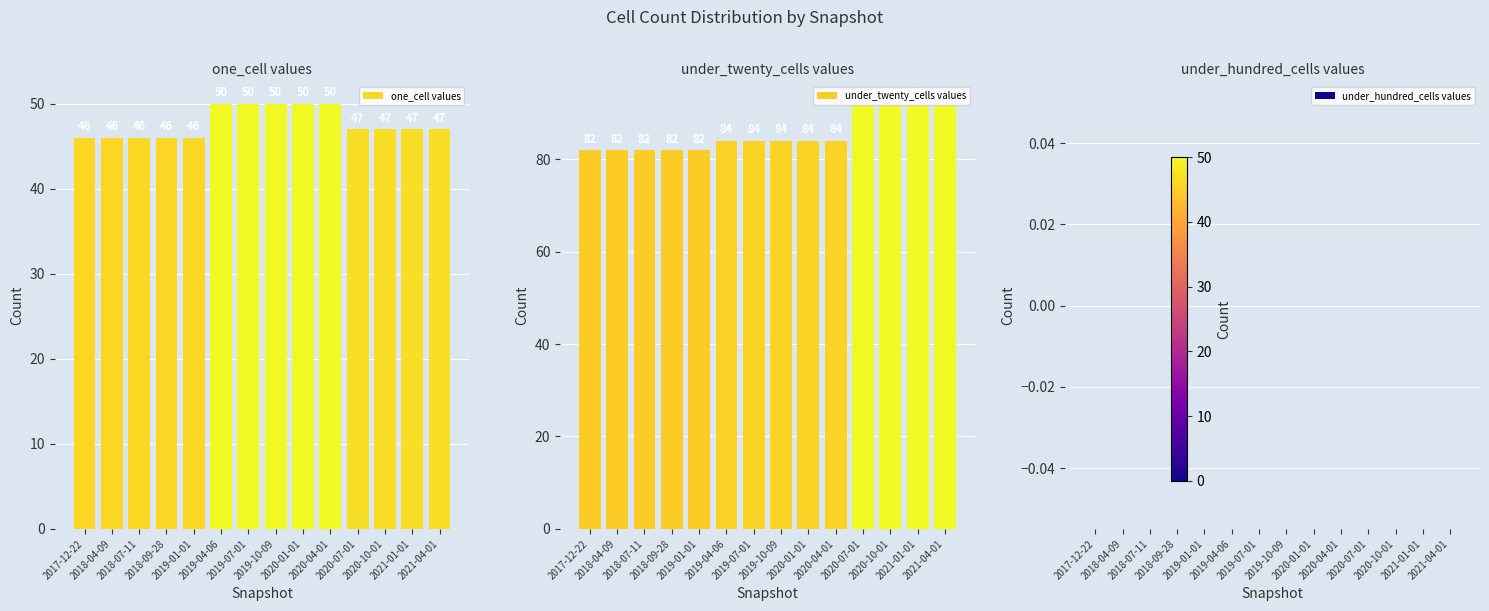

At which label is under_hundred_cells values closest to 0?

2017-12-22